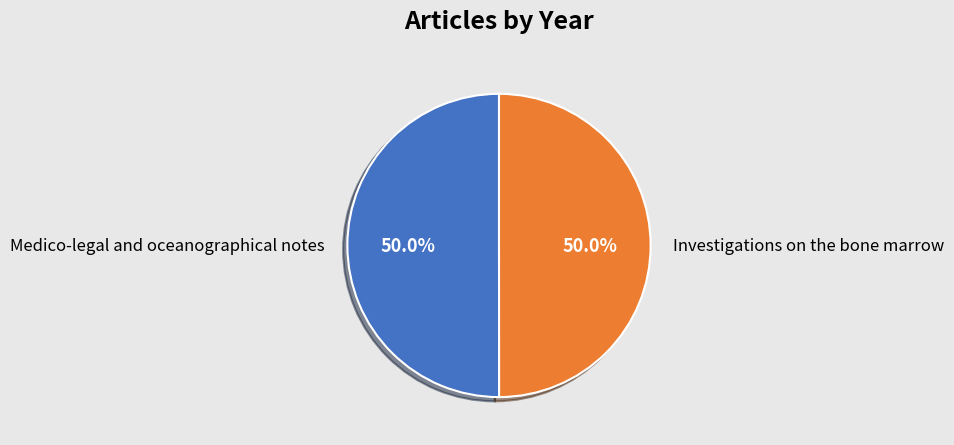

Is the sum of Medico-legal and oceanographical notes and Investigations on the bone marrow greater than half?

Yes